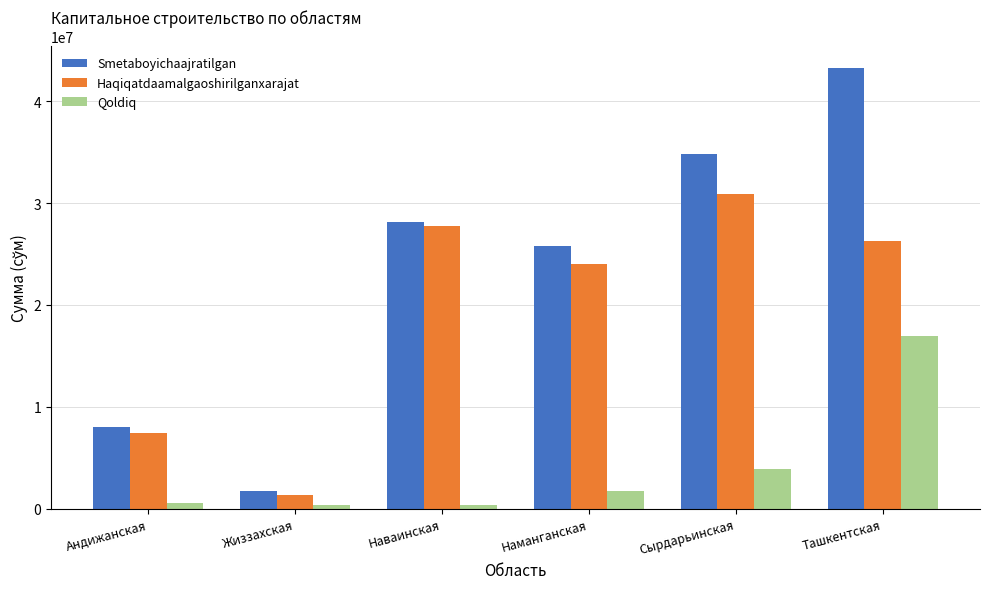

Which series has the largest range (max minus min)?

Smetaboyichaajratilgan